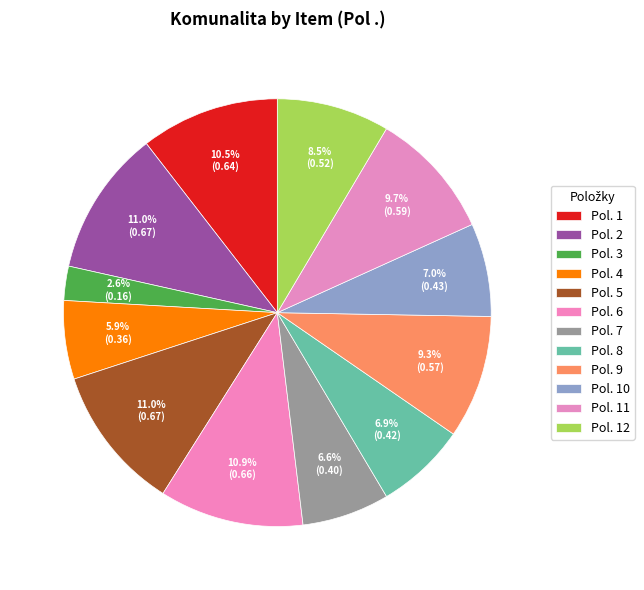

How many slices are in this pie chart?

12